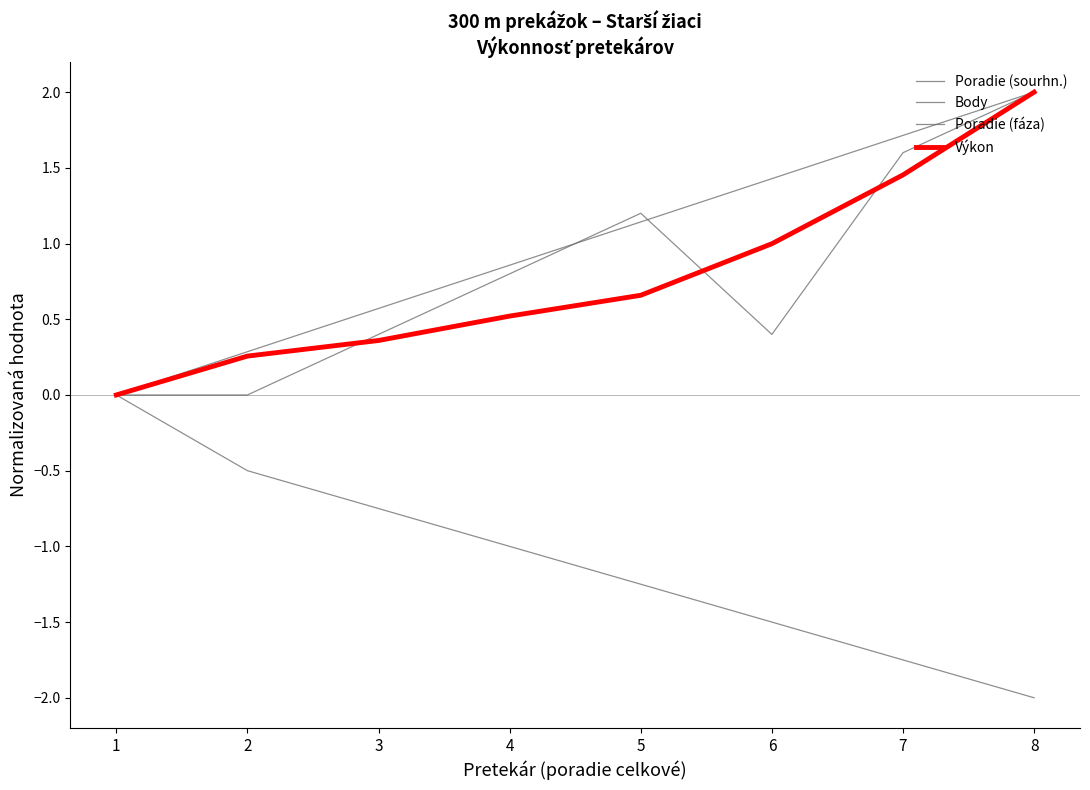

True or false: Výkon and Poradie (sourhn.) intersect in this chart.

False